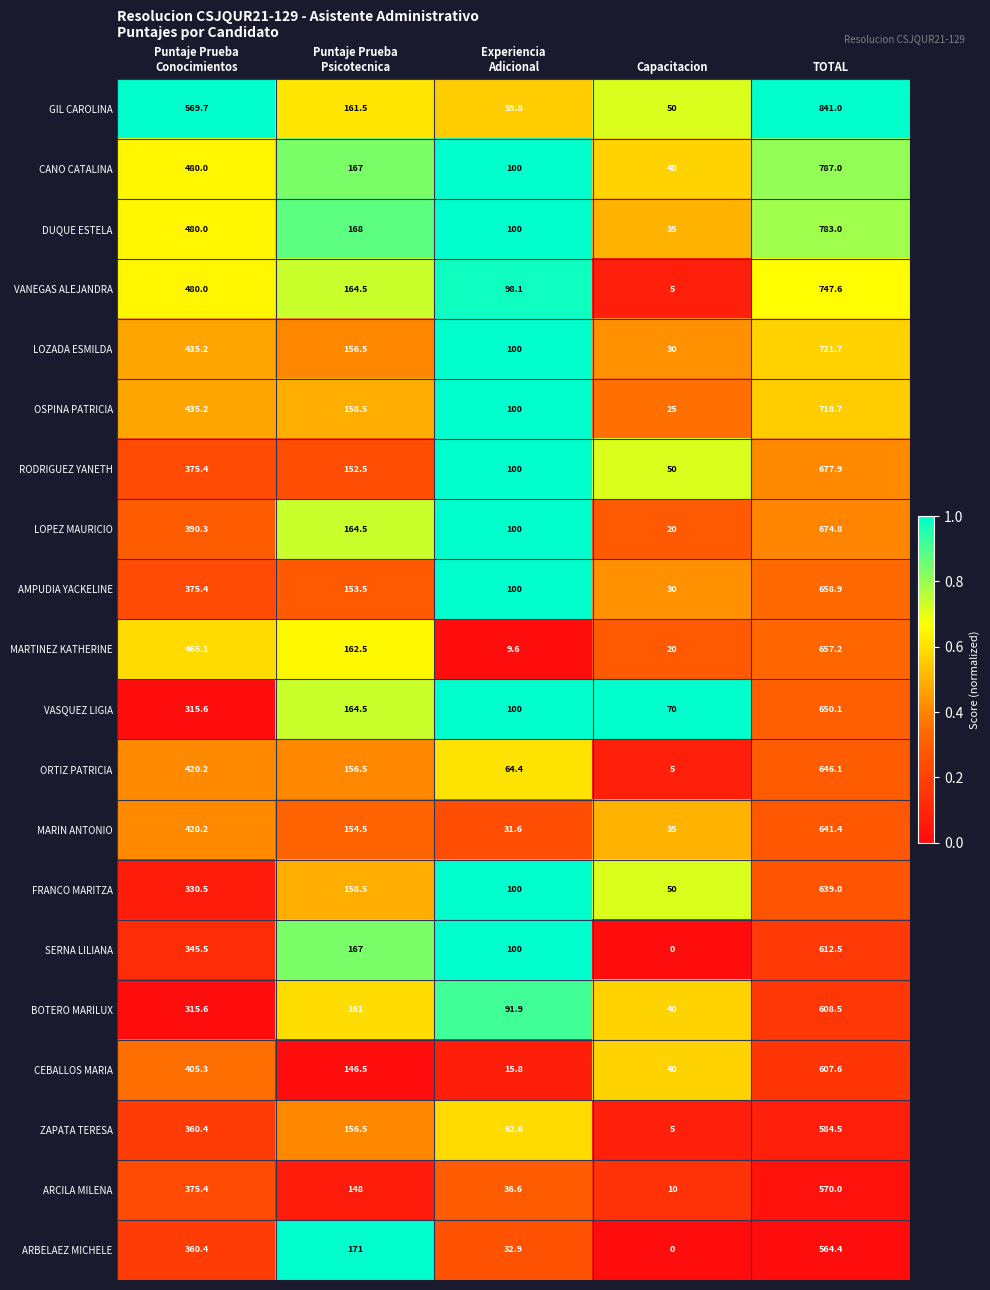

What is the average value of the SERNA LILIANA series?

245.0